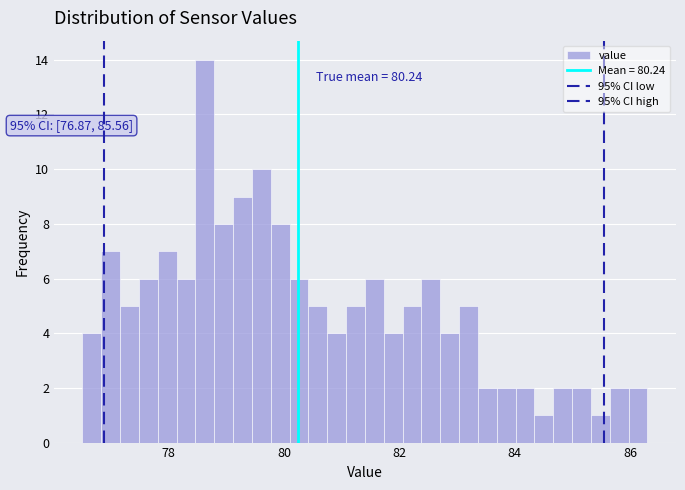

Read against the x-axis, roughly where is the centre of the tallest bar?

78.6